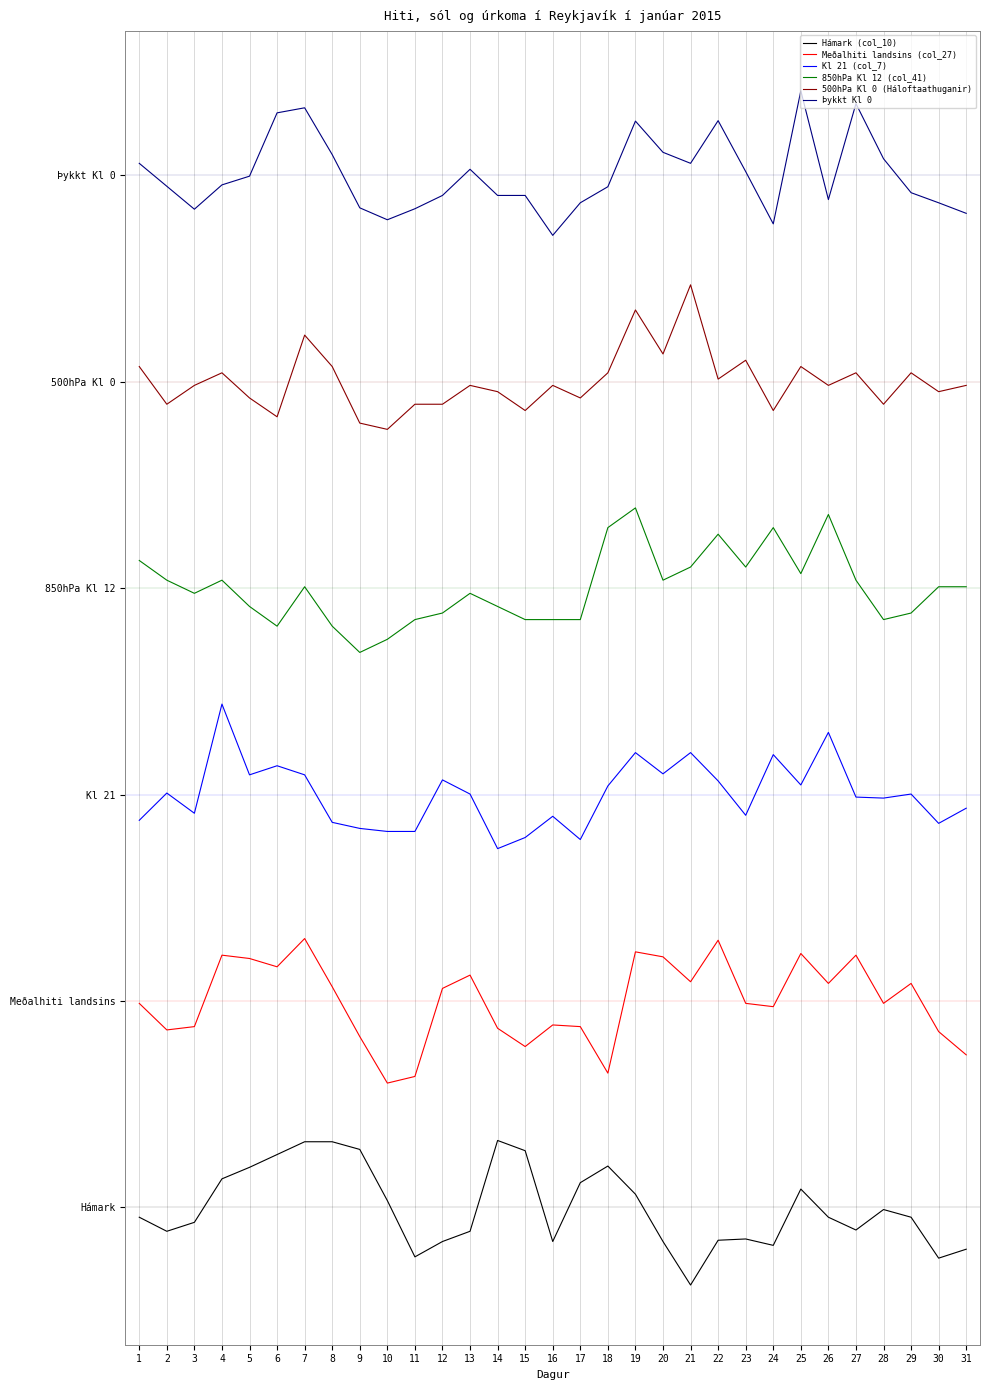

The value of Meðalhiti landsins (col_27) at 30 is 0.9. True or false?

True